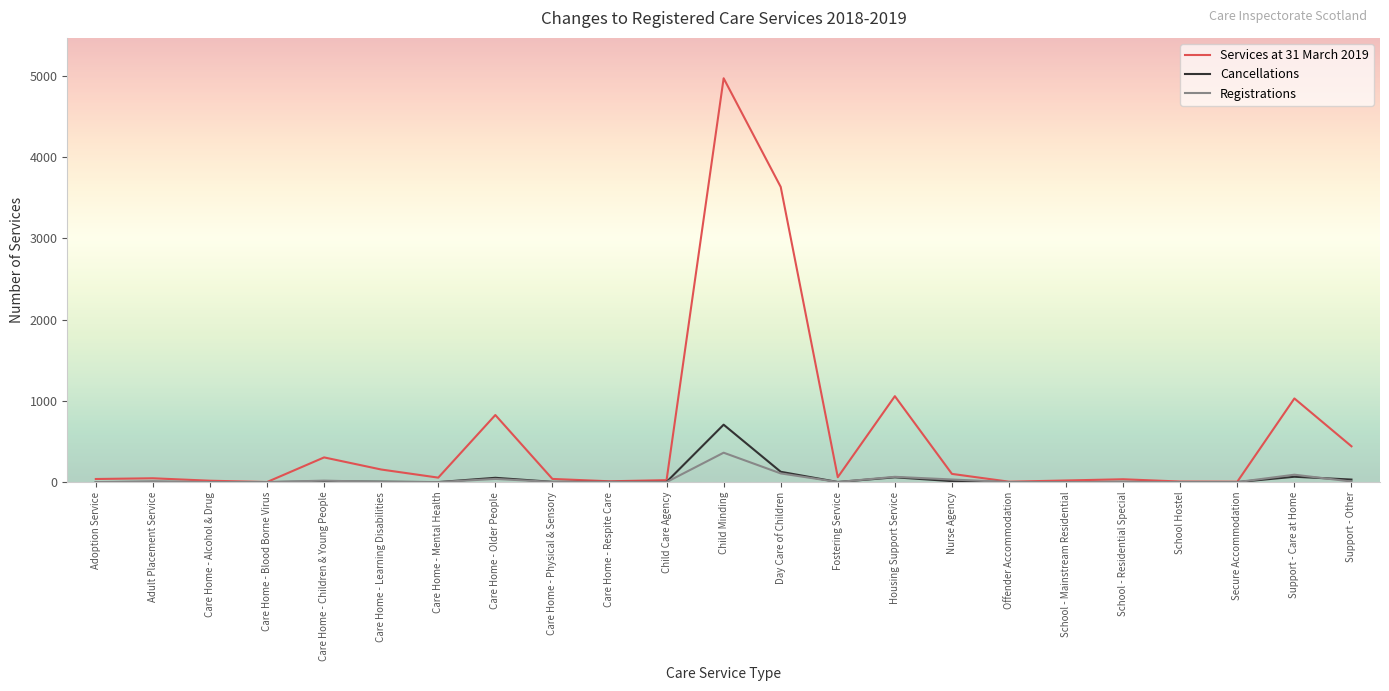

What is the maximum value for Registrations?

362